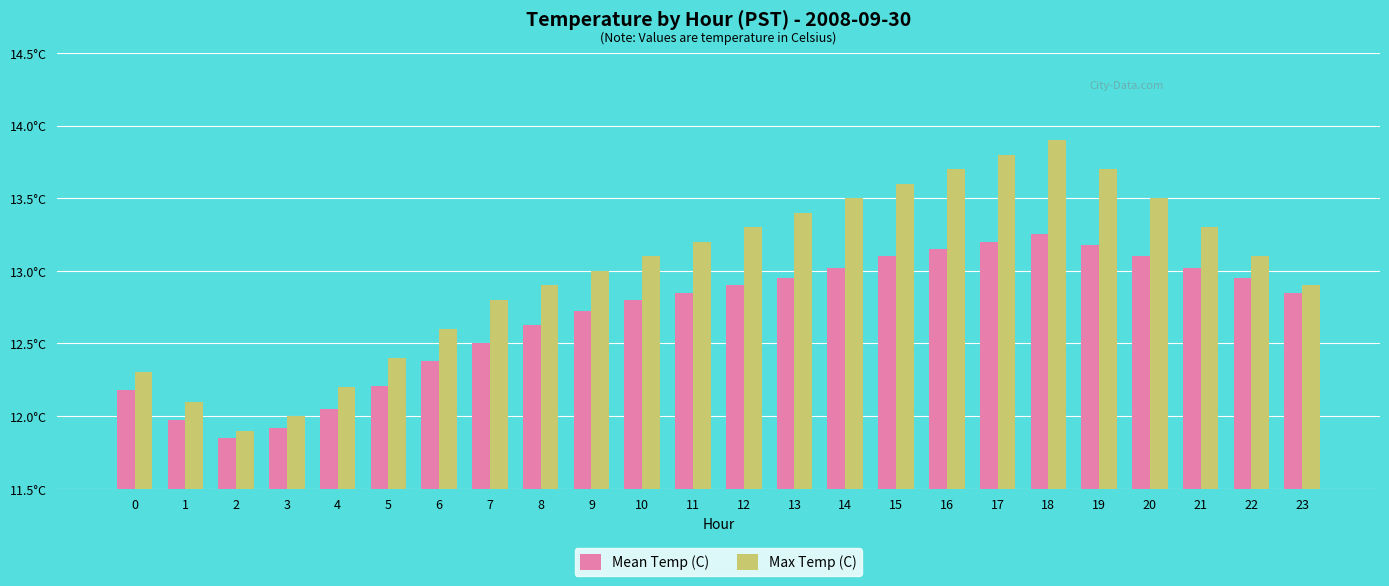

What are all the series names shown in the legend?

Mean Temp (C), Max Temp (C)